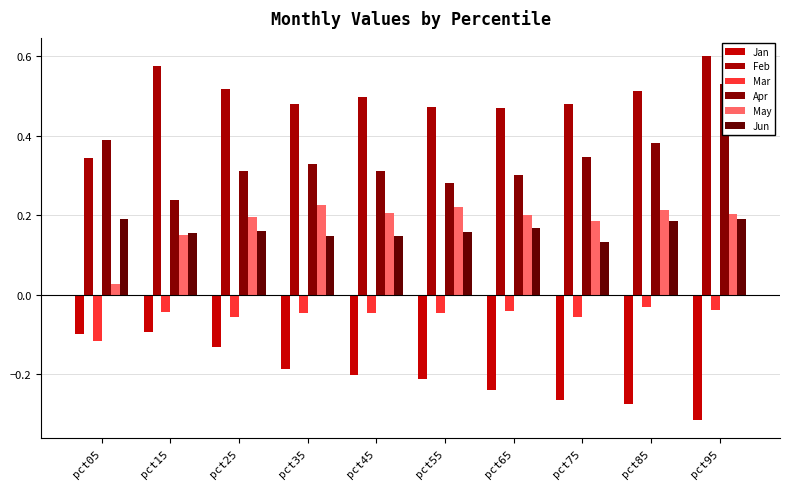

Does the chart contain any negative values?

Yes